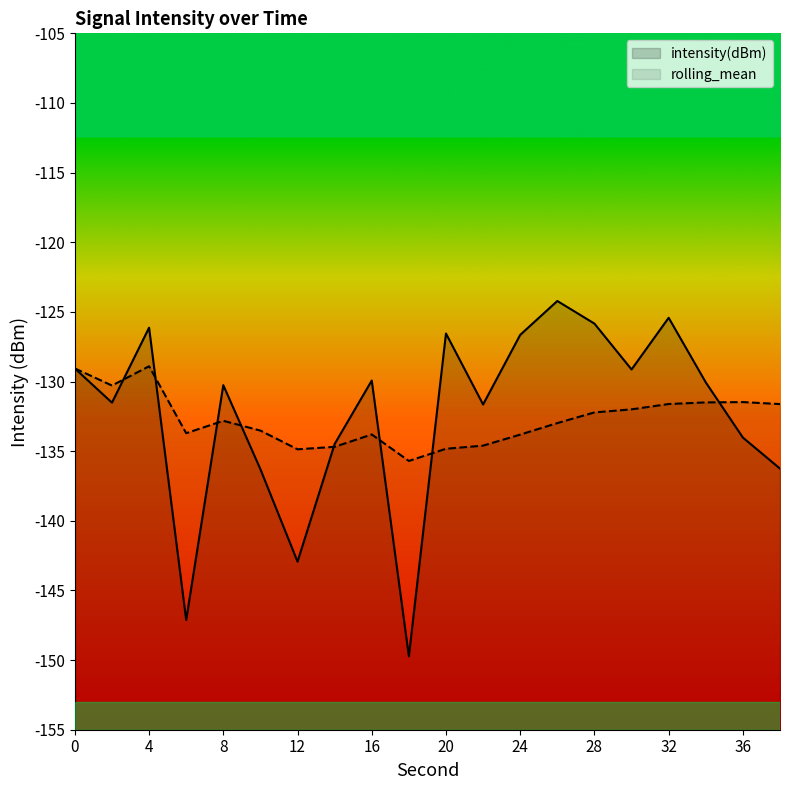

What is the sum of all intensity(dBm) values?

-2647.3